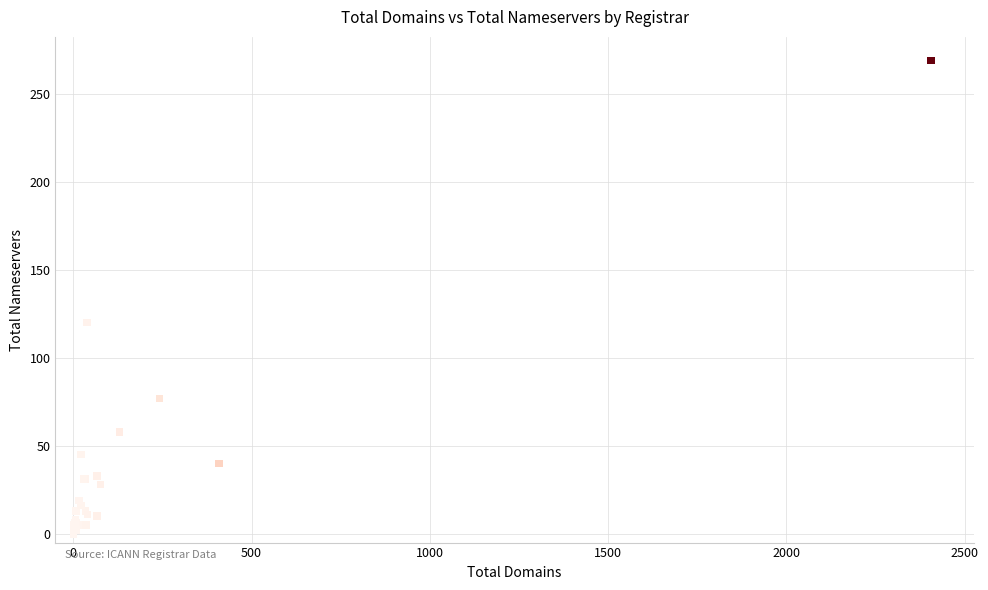

What Y value in the scatter plot is closest to 134?

120